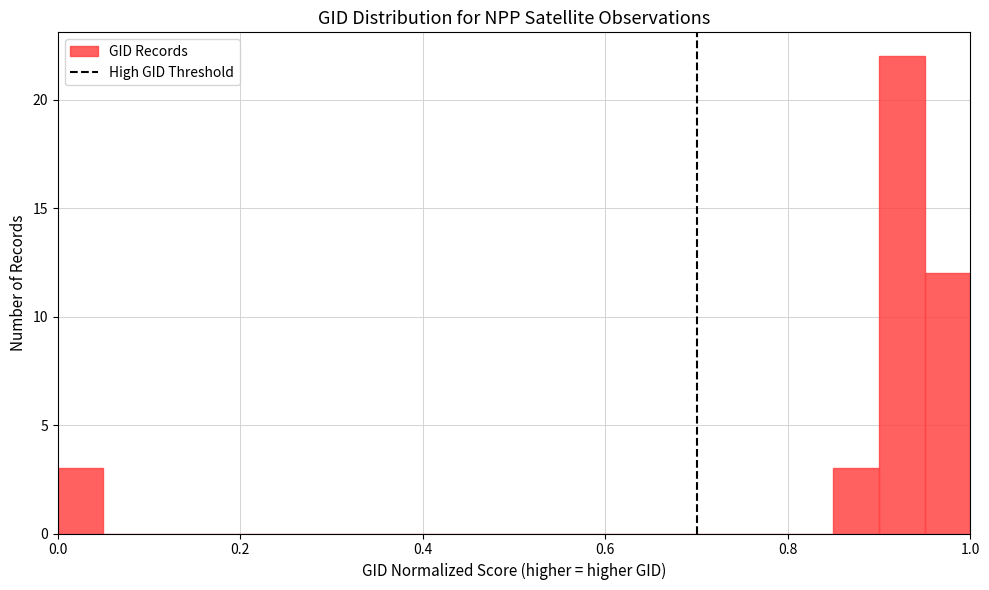

Around what value on the x-axis is the tallest bar? Give the approximate position of its centre, as read against the axis.

0.92